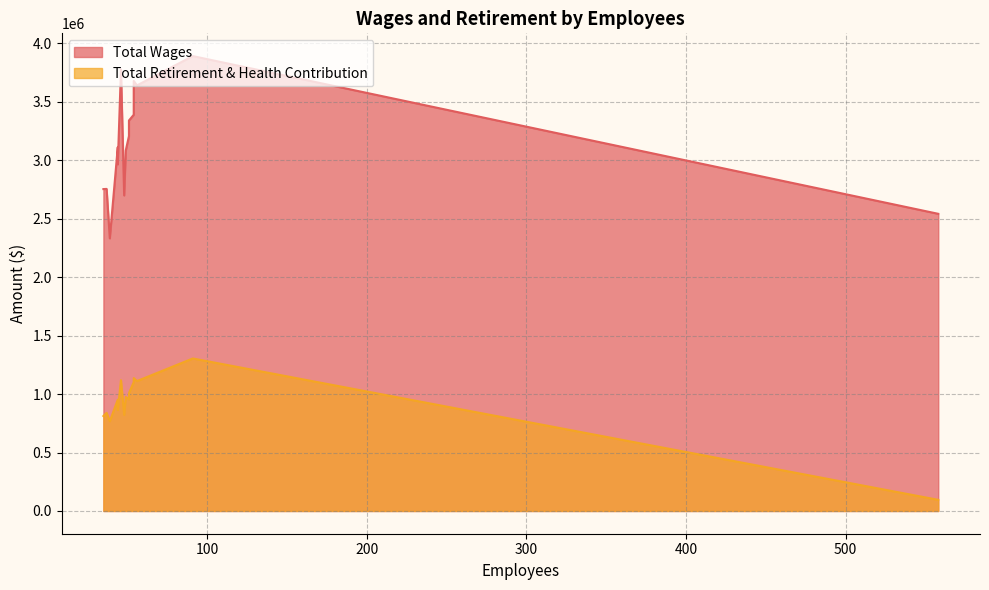

At how many categories does at least one series exceed 3317910?

6